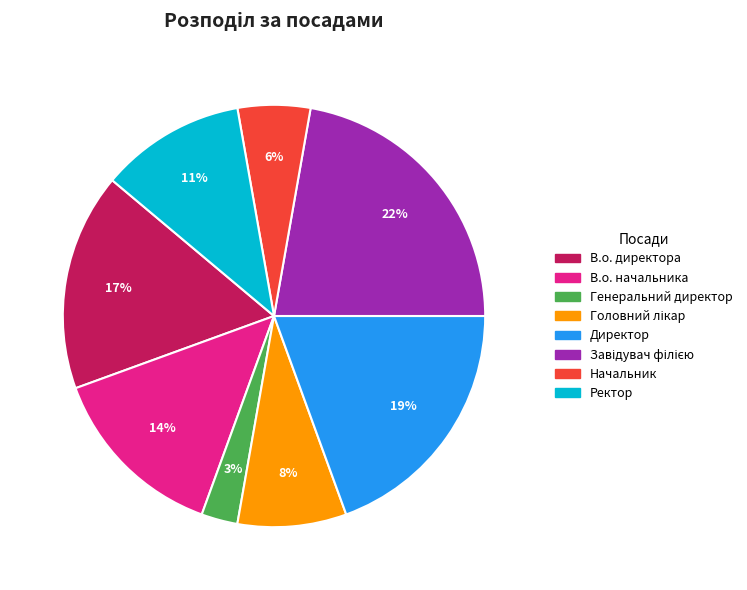

What is the ratio of the value at В.о. директора to the value at В.о. начальника?

1.2